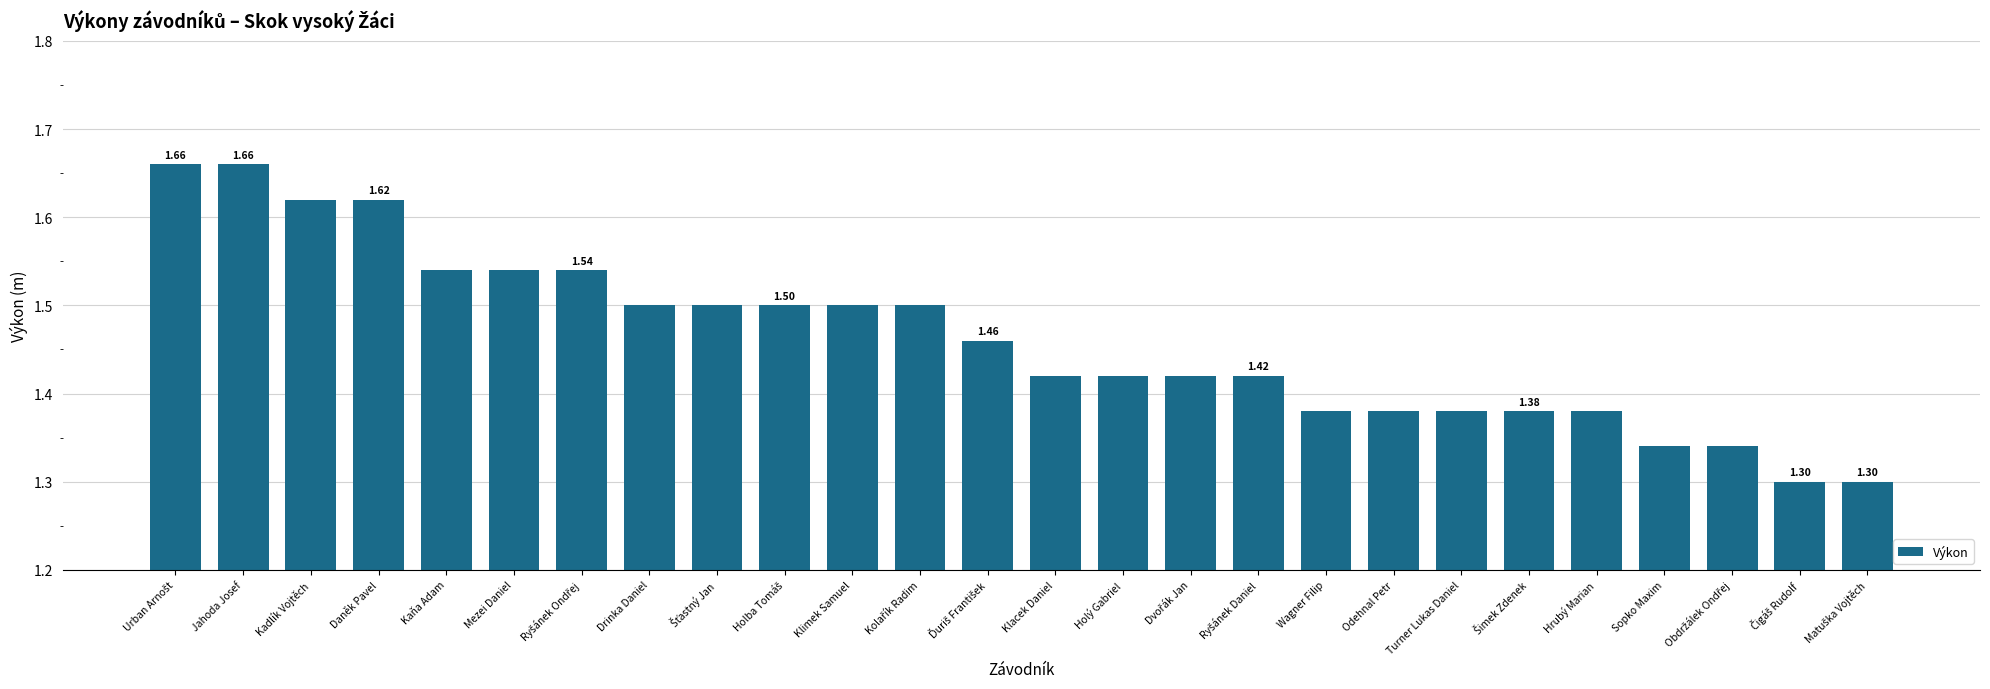

How many bars are there in total?

26